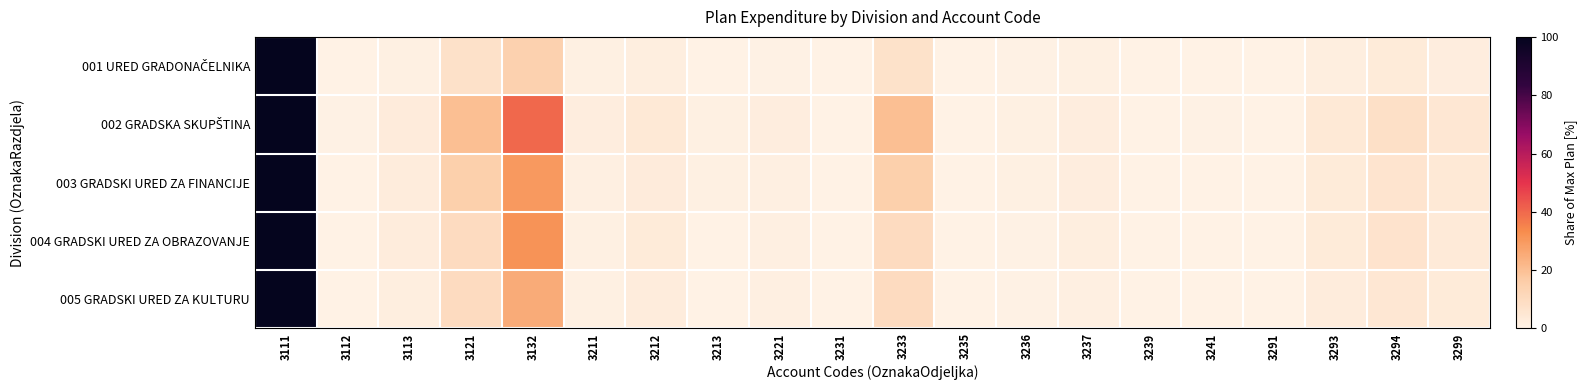

Between 3113 and 3291, which is larger?

3113